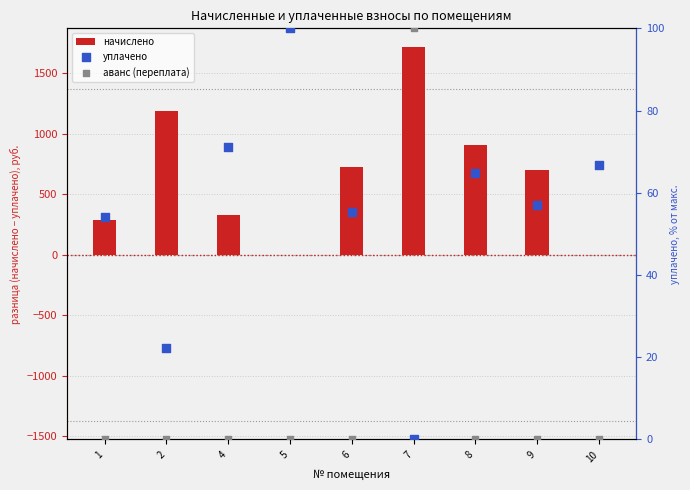

Is the value of уплачено at 2 greater than the value of начислено at 1?

No